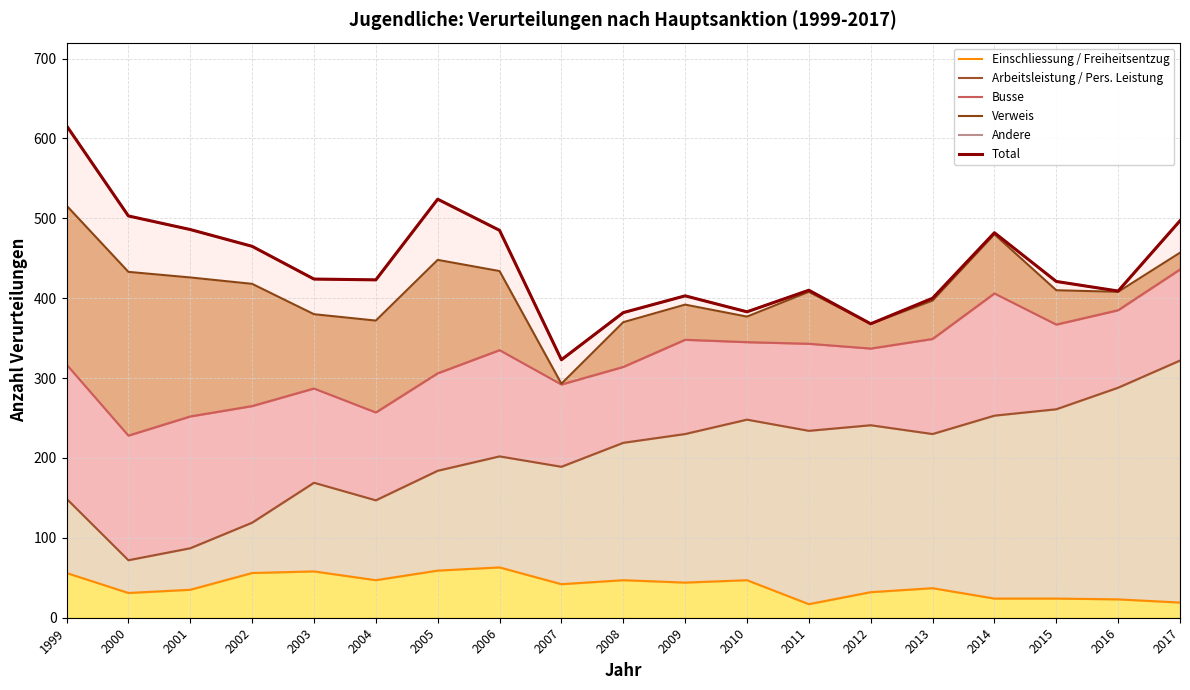

True or false: Busse and Arbeitsleistung / Pers. Leistung cross at least once.

False